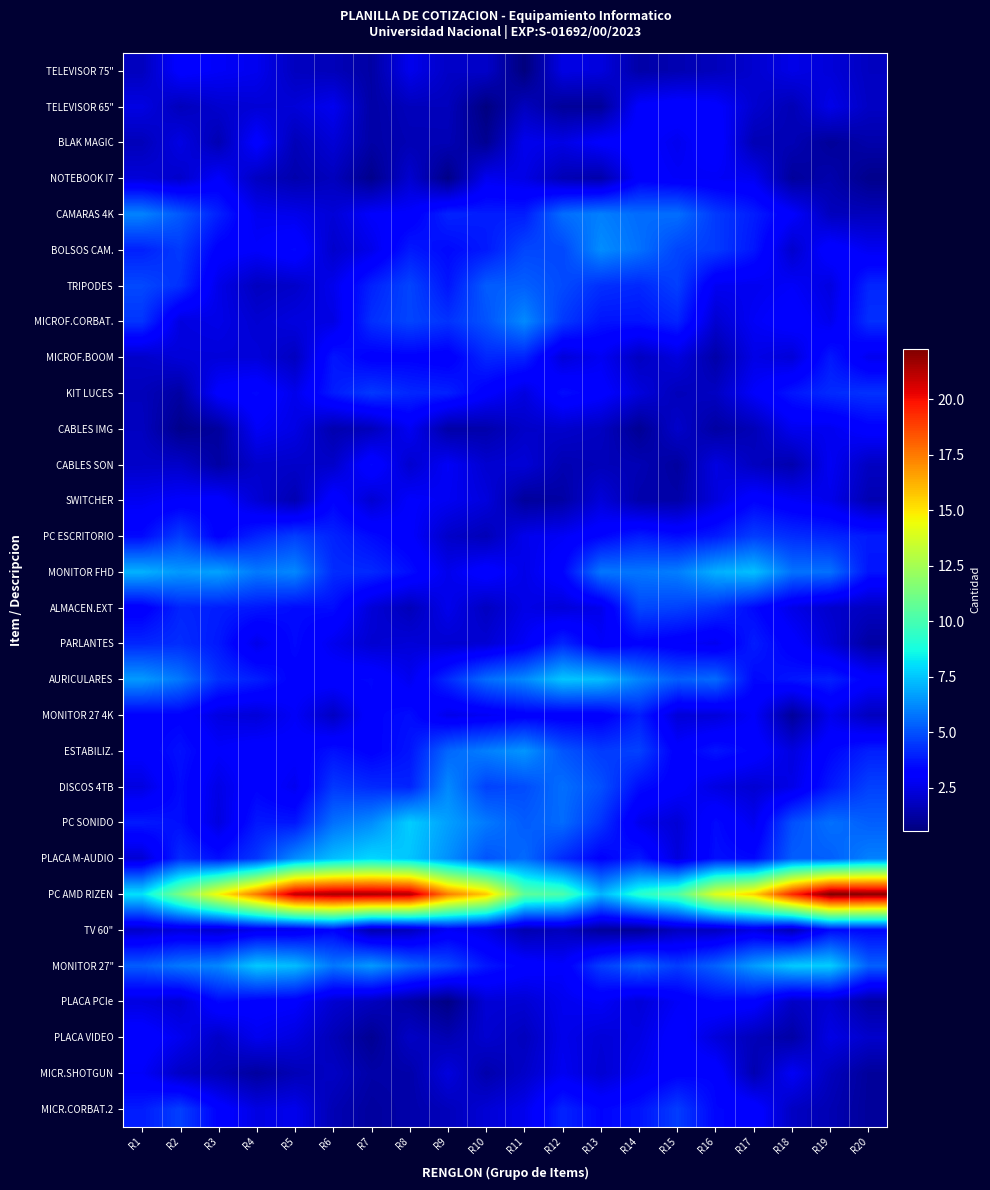

Reading right to left, list all the values displayed in this chart.

TELEVISOR 75": R20=1.8	R19=2.3	R18=2.5	R17=2.1	R16=1.7	R15=1.5	R14=1.3	R13=2.4	R12=2.5	R11=0.5	R10=2.0	R9=1.9	R8=2.7	R7=1.3	R6=1.7	R5=1.8	R4=2.7	R3=2.9	R2=3.1	R1=1.7
TELEVISOR 65": R20=1.9	R19=2.6	R18=1.6	R17=2.1	R16=3.1	R15=3.3	R14=3.1	R13=1.1	R12=1.1	R11=1.8	R10=0.6	R9=1.7	R8=1.7	R7=1.3	R6=2.7	R5=2.3	R4=2.2	R3=2.1	R2=1.7	R1=2.5
BLAK MAGIC: R20=1.4	R19=1.1	R18=1.6	R17=1.6	R16=3.3	R15=2.7	R14=3.2	R13=3.1	R12=2.5	R11=2.7	R10=0.9	R9=1.6	R8=1.6	R7=1.3	R6=2.2	R5=1.6	R4=3.2	R3=1.5	R2=2.5	R1=1.7
NOTEBOOK I7: R20=0.8	R19=1.5	R18=1.1	R17=2.7	R16=2.8	R15=2.9	R14=3.1	R13=1.4	R12=1.6	R11=2.5	R10=2.7	R9=0.7	R8=2.1	R7=0.8	R6=1.8	R5=1.4	R4=1.8	R3=3.0	R2=2.0	R1=2.3
CAMARAS 4K: R20=1.7	R19=1.7	R18=3.0	R17=3.9	R16=4.5	R15=5.6	R14=5.6	R13=6.0	R12=5.6	R11=3.9	R10=3.9	R9=4.0	R8=3.0	R7=3.0	R6=2.2	R5=2.6	R4=2.7	R3=4.0	R2=5.2	R1=6.1
BOLSOS CAM.: R20=2.7	R19=3.3	R18=2.0	R17=3.7	R16=4.5	R15=4.7	R14=5.7	R13=6.3	R12=4.8	R11=4.8	R10=3.8	R9=3.4	R8=3.8	R7=2.6	R6=2.0	R5=3.4	R4=3.0	R3=3.2	R2=4.5	R1=4.0
TRIPODES: R20=4.1	R19=2.4	R18=2.9	R17=2.7	R16=2.7	R15=4.6	R14=4.1	R13=4.3	R12=4.9	R11=5.3	R10=5.2	R9=3.7	R8=4.7	R7=4.0	R6=2.7	R5=2.0	R4=1.8	R3=2.6	R2=4.3	R1=4.8
MICROF.CORBAT.: R20=4.3	R19=2.6	R18=3.2	R17=2.8	R16=2.1	R15=4.0	R14=3.7	R13=3.7	R12=4.5	R11=6.2	R10=5.0	R9=4.4	R8=4.7	R7=4.3	R6=2.5	R5=2.4	R4=2.1	R3=2.5	R2=2.4	R1=4.4
MICROF.BOOM: R20=2.7	R19=3.8	R18=2.2	R17=2.5	R16=1.4	R15=2.4	R14=1.8	R13=2.8	R12=2.3	R11=4.0	R10=4.1	R9=3.1	R8=3.2	R7=3.2	R6=3.7	R5=1.8	R4=2.3	R3=2.3	R2=2.3	R1=2.0
KIT LUCES: R20=4.3	R19=4.2	R18=3.7	R17=2.9	R16=1.9	R15=1.7	R14=2.3	R13=3.1	R12=3.5	R11=2.4	R10=3.1	R9=4.0	R8=4.1	R7=4.5	R6=3.9	R5=2.6	R4=3.4	R3=3.1	R2=1.3	R1=1.7
CABLES IMG: R20=3.2	R19=2.7	R18=2.7	R17=1.6	R16=1.2	R15=2.0	R14=1.0	R13=1.8	R12=2.0	R11=2.0	R10=1.4	R9=1.3	R8=2.8	R7=1.7	R6=1.5	R5=2.5	R4=2.9	R3=1.2	R2=0.8	R1=1.8
CABLES SON: R20=1.8	R19=2.8	R18=1.5	R17=1.8	R16=2.4	R15=1.2	R14=1.6	R13=1.7	R12=1.5	R11=2.2	R10=2.1	R9=2.9	R8=2.1	R7=3.4	R6=2.0	R5=2.0	R4=2.0	R3=1.3	R2=2.0	R1=2.0
SWITCHER: R20=1.5	R19=2.6	R18=2.9	R17=3.3	R16=2.4	R15=1.4	R14=1.4	R13=2.3	R12=1.3	R11=1.1	R10=2.3	R9=2.8	R8=3.0	R7=2.1	R6=3.3	R5=1.5	R4=2.2	R3=3.1	R2=3.0	R1=2.7
PC ESCRITORIO: R20=3.8	R19=4.1	R18=4.2	R17=4.6	R16=3.8	R15=3.5	R14=3.9	R13=3.3	R12=2.8	R11=2.6	R10=1.6	R9=2.0	R8=3.0	R7=3.5	R6=4.0	R5=4.6	R4=4.0	R3=3.2	R2=4.6	R1=3.4
MONITOR FHD: R20=3.7	R19=5.7	R18=5.7	R17=7.4	R16=7.0	R15=6.0	R14=5.8	R13=5.8	R12=3.3	R11=2.6	R10=3.2	R9=2.6	R8=3.6	R7=4.1	R6=4.2	R5=6.2	R4=5.9	R3=6.7	R2=6.5	R1=7.1
ALMACEN.EXT: R20=1.8	R19=2.0	R18=2.5	R17=3.4	R16=4.3	R15=4.7	R14=4.8	R13=2.6	R12=2.3	R11=2.5	R10=1.8	R9=2.6	R8=1.7	R7=2.2	R6=3.5	R5=3.5	R4=3.8	R3=3.9	R2=4.1	R1=3.0
PARLANTES: R20=1.2	R19=2.2	R18=3.1	R17=3.9	R16=2.7	R15=3.0	R14=3.2	R13=2.9	R12=4.1	R11=2.9	R10=2.2	R9=2.1	R8=2.3	R7=2.1	R6=2.7	R5=3.5	R4=2.6	R3=3.8	R2=4.2	R1=4.1
AURICULARES: R20=3.2	R19=4.0	R18=3.7	R17=3.4	R16=5.6	R15=5.3	R14=6.1	R13=7.3	R12=7.5	R11=6.2	R10=5.6	R9=4.2	R8=2.7	R7=3.4	R6=3.3	R5=3.2	R4=3.9	R3=4.3	R2=5.8	R1=6.6
MONITOR 27 4K: R20=1.8	R19=2.6	R18=1.1	R17=3.0	R16=2.3	R15=2.3	R14=3.9	R13=3.1	R12=3.0	R11=3.1	R10=2.8	R9=2.6	R8=3.5	R7=3.2	R6=1.8	R5=2.9	R4=2.3	R3=2.4	R2=3.2	R1=3.2
ESTABILIZ.: R20=3.9	R19=3.4	R18=2.4	R17=3.3	R16=3.7	R15=3.1	R14=4.7	R13=4.5	R12=5.1	R11=6.5	R10=6.0	R9=5.5	R8=3.7	R7=3.2	R6=3.6	R5=3.1	R4=3.3	R3=3.0	R2=3.6	R1=3.1
DISCOS 4TB: R20=4.7	R19=3.8	R18=2.5	R17=2.1	R16=2.4	R15=3.1	R14=3.5	R13=5.0	R12=5.7	R11=4.9	R10=4.7	R9=6.2	R8=4.0	R7=4.2	R6=4.5	R5=2.7	R4=3.3	R3=2.5	R2=3.5	R1=2.4
PC SONIDO: R20=5.3	R19=5.7	R18=5.0	R17=2.7	R16=3.5	R15=2.2	R14=2.6	R13=4.4	R12=5.6	R11=5.2	R10=5.9	R9=6.7	R8=7.7	R7=6.3	R6=5.7	R5=3.8	R4=3.8	R3=2.4	R2=3.6	R1=3.8
PLACA M-AUDIO: R20=6.0	R19=5.3	R18=5.3	R17=3.4	R16=3.6	R15=2.3	R14=3.8	R13=3.2	R12=4.2	R11=5.5	R10=5.1	R9=6.4	R8=7.5	R7=7.9	R6=7.3	R5=6.3	R4=4.4	R3=3.6	R2=4.2	R1=2.2
PC AMD RIZEN: R20=22.0	R19=22.3	R18=19.4	R17=15.5	R16=14.0	R15=10.3	R14=9.2	R13=7.1	R12=10.1	R11=10.6	R10=15.7	R9=17.4	R8=21.3	R7=21.4	R6=21.5	R5=21.0	R4=17.5	R3=14.6	R2=11.4	R1=8.1
TV 60": R20=3.4	R19=3.4	R18=1.6	R17=2.5	R16=1.8	R15=1.8	R14=1.0	R13=1.1	R12=1.7	R11=1.5	R10=2.5	R9=2.9	R8=1.8	R7=1.5	R6=3.3	R5=2.7	R4=2.6	R3=2.1	R2=2.3	R1=2.0
MONITOR 27": R20=5.3	R19=7.7	R18=7.6	R17=6.6	R16=5.4	R15=4.6	R14=5.3	R13=4.6	R12=3.0	R11=3.2	R10=3.7	R9=4.8	R8=5.5	R7=6.6	R6=5.8	R5=7.3	R4=7.6	R3=6.2	R2=5.9	R1=5.3
PLACA PCIe: R20=1.3	R19=2.1	R18=1.9	R17=3.2	R16=3.4	R15=2.9	R14=2.2	R13=2.9	R12=2.7	R11=2.2	R10=2.2	R9=0.7	R8=1.3	R7=1.8	R6=2.1	R5=3.0	R4=3.2	R3=3.4	R2=2.2	R1=2.4
PLACA VIDEO: R20=2.0	R19=2.5	R18=1.3	R17=1.7	R16=2.3	R15=3.2	R14=2.5	R13=2.3	R12=2.6	R11=1.7	R10=2.1	R9=1.5	R8=1.9	R7=0.9	R6=1.6	R5=2.4	R4=2.7	R3=1.9	R2=2.7	R1=3.3
MICR.SHOTGUN: R20=1.1	R19=1.7	R18=2.8	R17=1.5	R16=3.3	R15=3.2	R14=2.7	R13=2.2	R12=2.7	R11=2.0	R10=1.4	R9=2.4	R8=1.4	R7=1.3	R6=1.9	R5=1.6	R4=1.2	R3=1.6	R2=1.9	R1=2.9
MICR.CORBAT.2: R20=1.1	R19=1.5	R18=1.8	R17=3.3	R16=3.4	R15=4.6	R14=3.7	R13=3.3	R12=4.0	R11=2.6	R10=2.2	R9=1.7	R8=1.4	R7=1.2	R6=1.6	R5=2.6	R4=2.5	R3=3.2	R2=4.6	R1=3.9